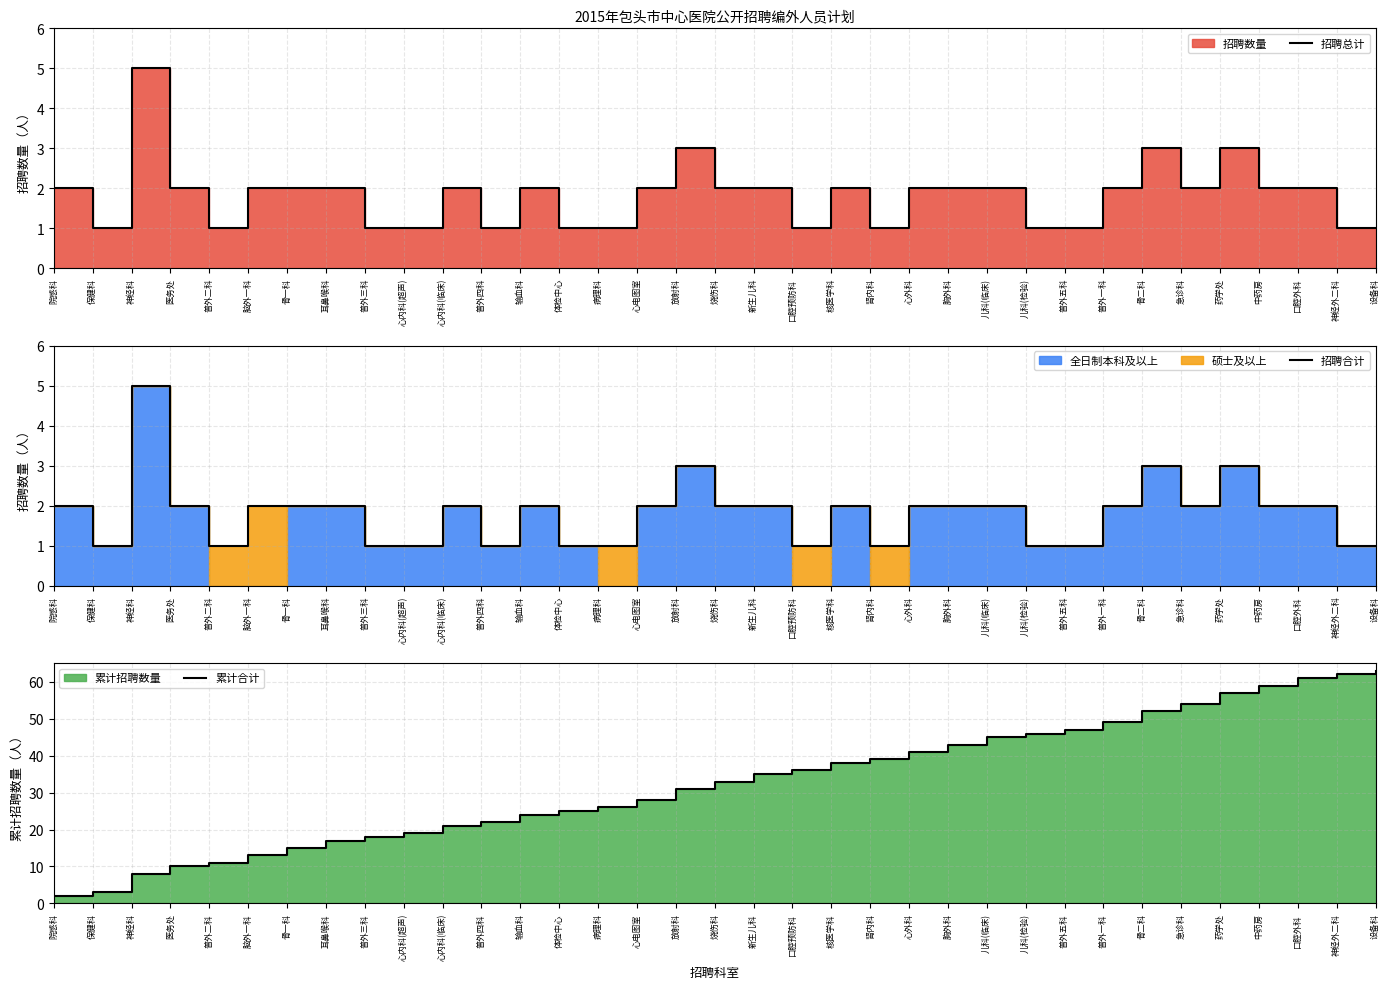

Where is the first local maximum for 招聘合计?

神经科